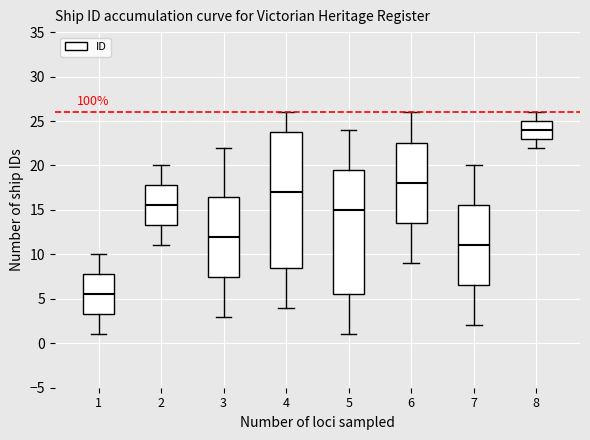

Which box's median line is the lowest?

1